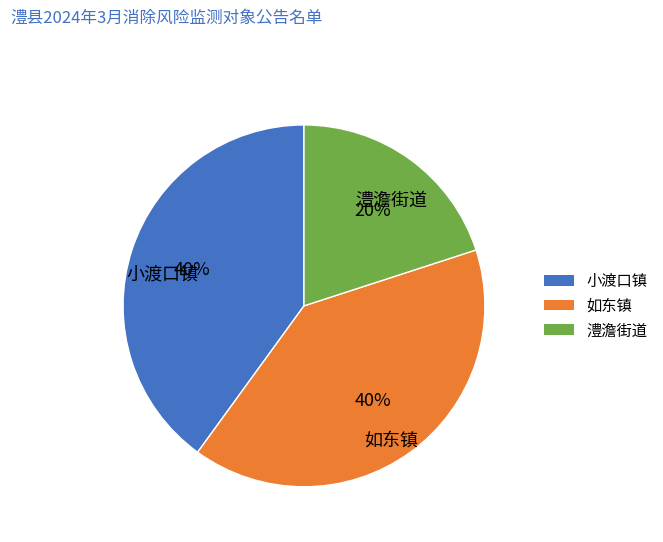

Is it true that 如东镇 is 40% of the pie?

True